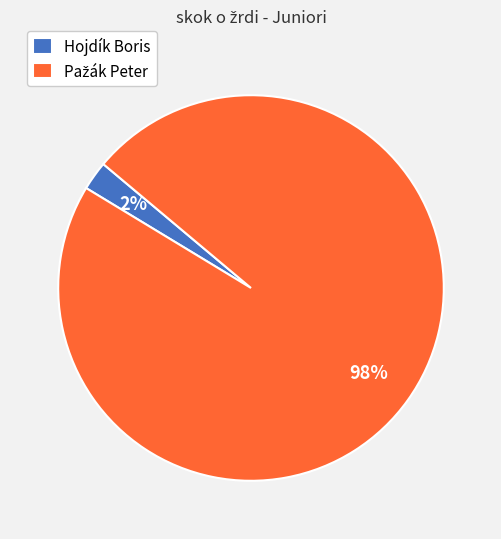

How many segments does this pie chart have?

2